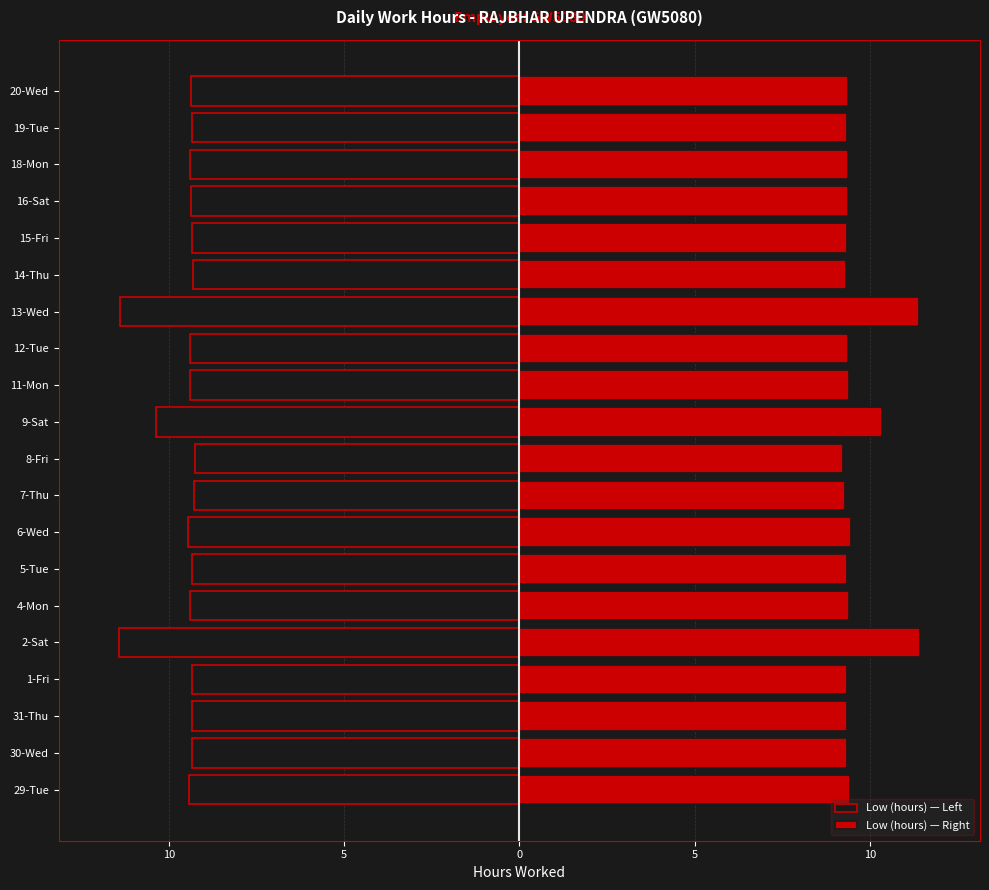

What is the smallest value displayed?

-11.4